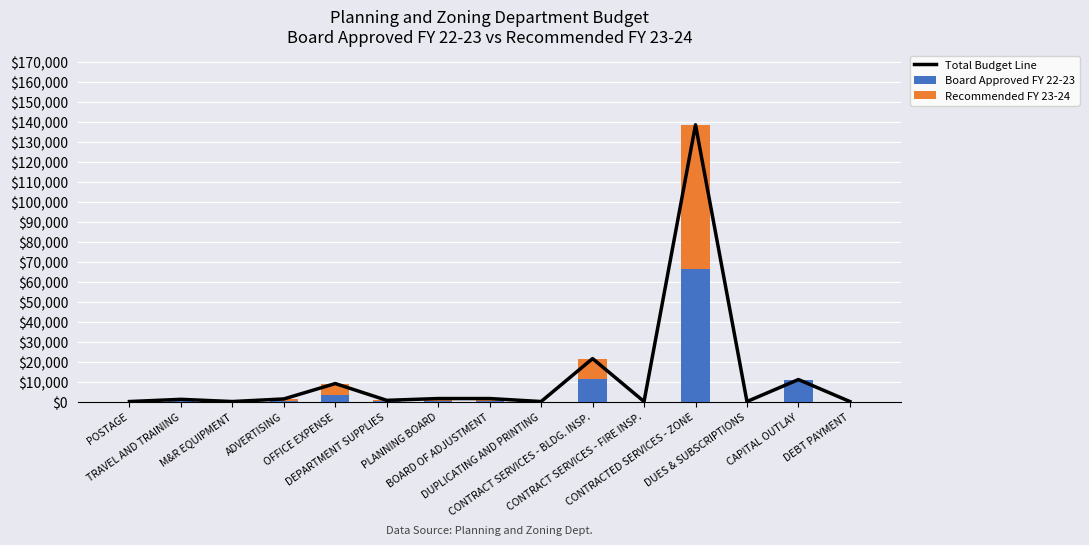

How many categories are shown in the chart?

15